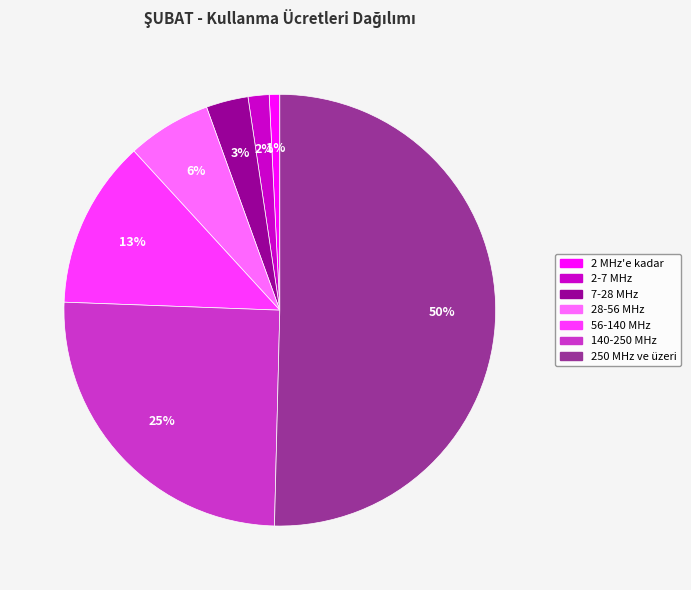

Rank the categories by value from lowest to highest.

2 MHz'e kadar, 2-7 MHz, 7-28 MHz, 28-56 MHz, 56-140 MHz, 140-250 MHz, 250 MHz ve üzeri